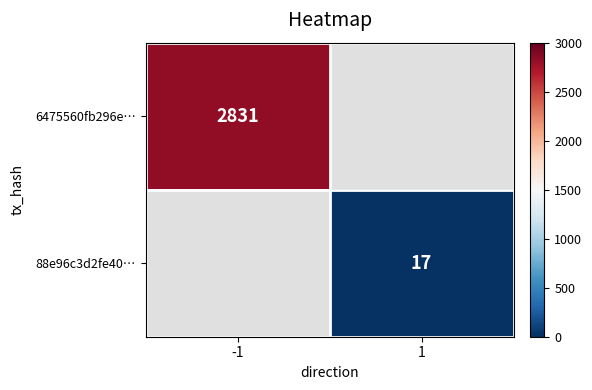

Is it true that 88e96c3d2fe40… equals 28 at 1?

False